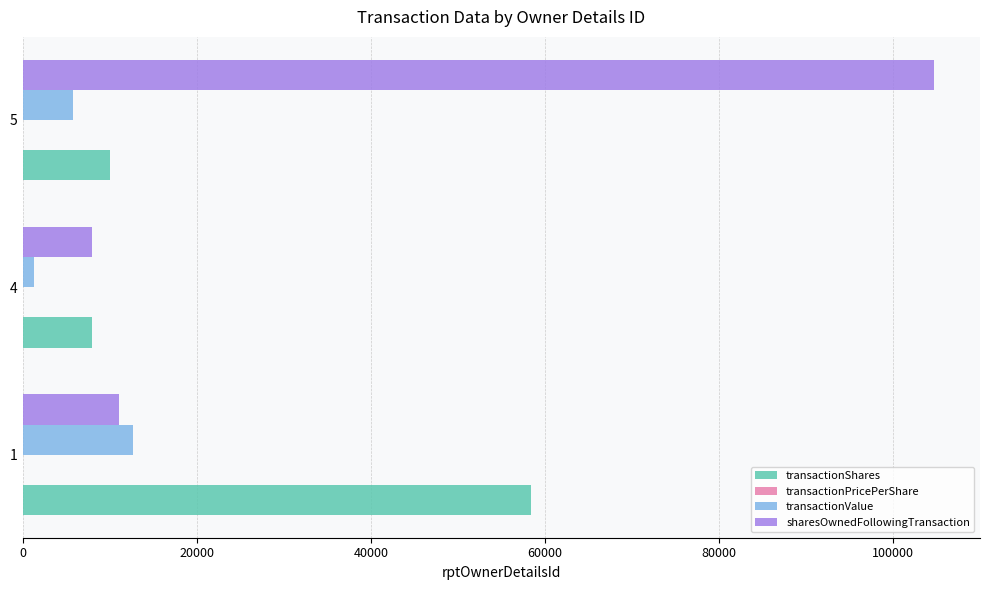

At which category is the sum across all series the highest?

5